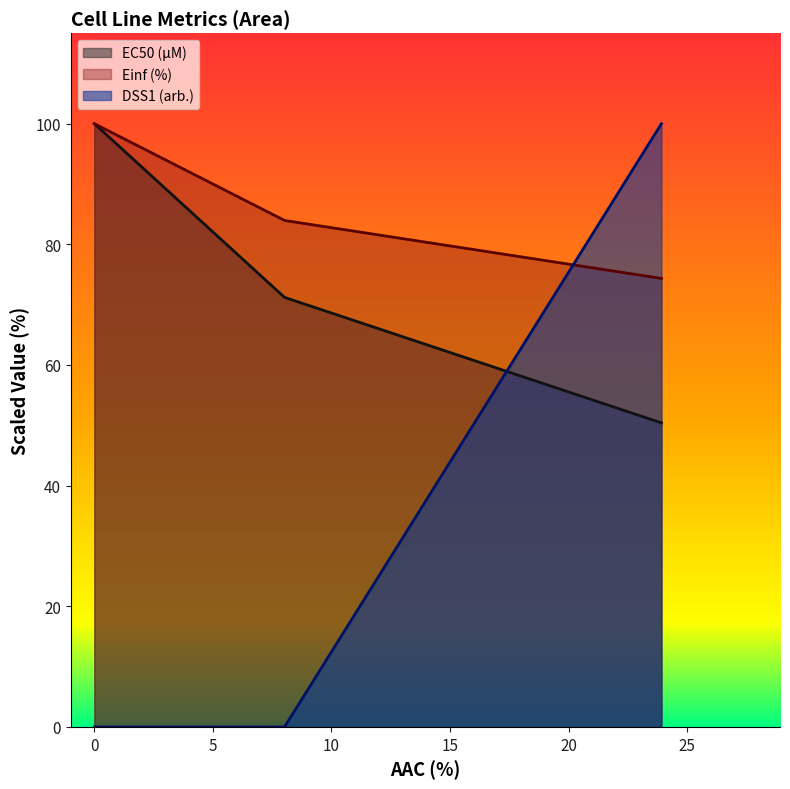

Rank the series by their average value, from lowest to highest.

DSS1 (arb.), EC50 (µM), Einf (%)